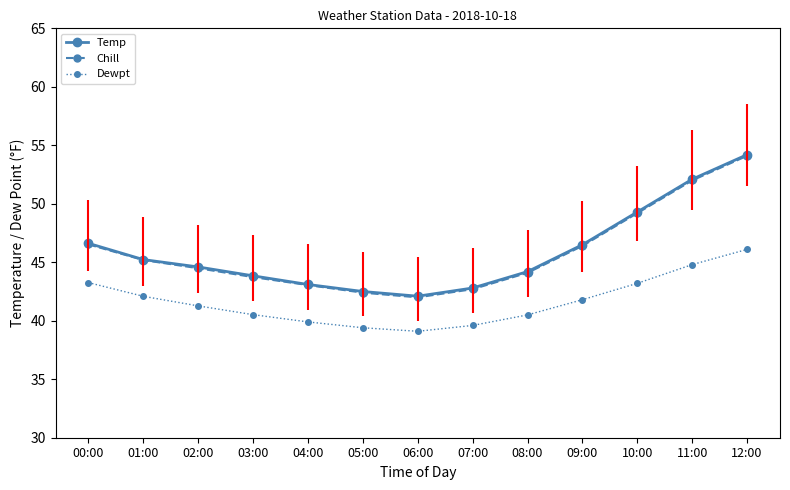

True or false: Chill has more than 1 points higher than both neighbors.

False